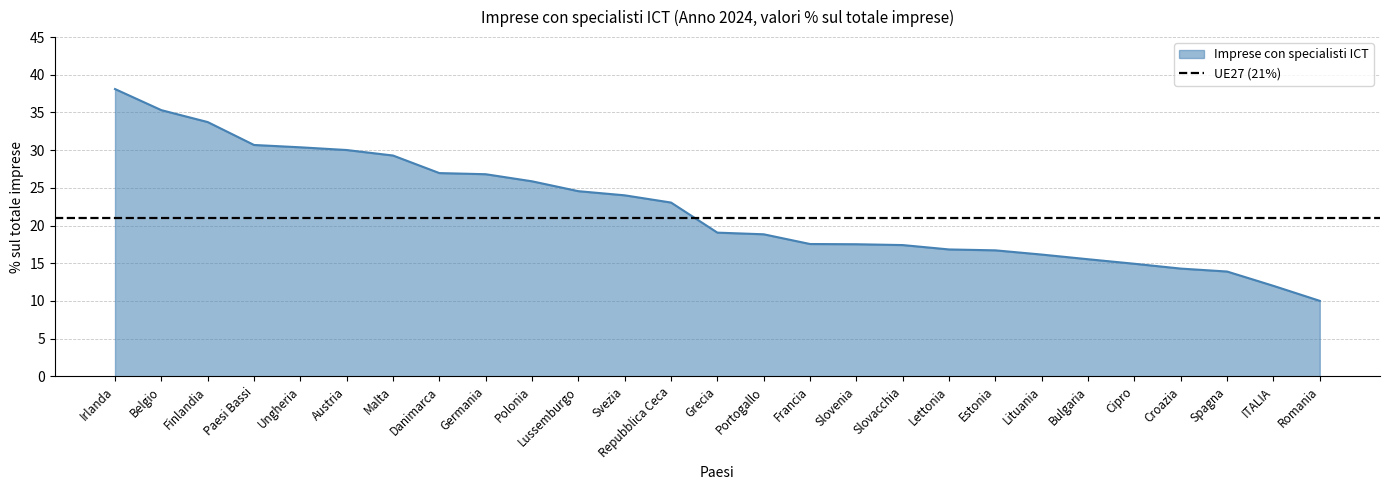

What is the sum of the values at Belgio and Cipro?

50.2